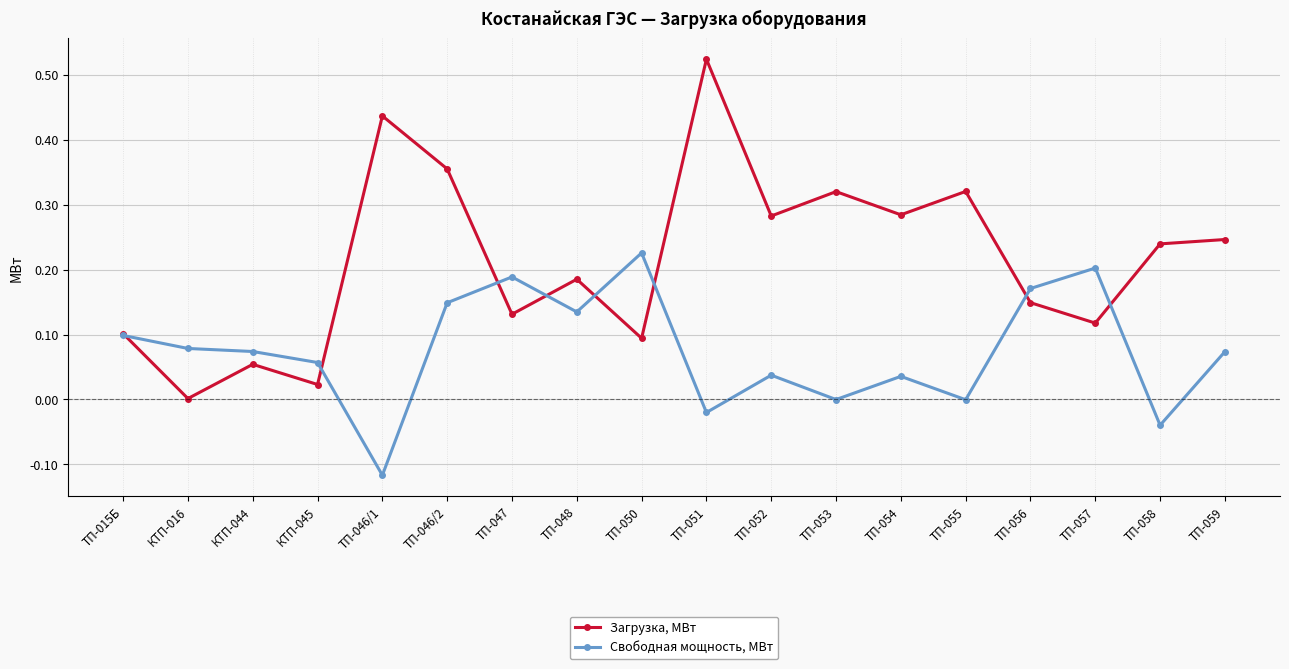

Is it true that Свободная мощность, МВт equals 0.1 at КТП-016?

True